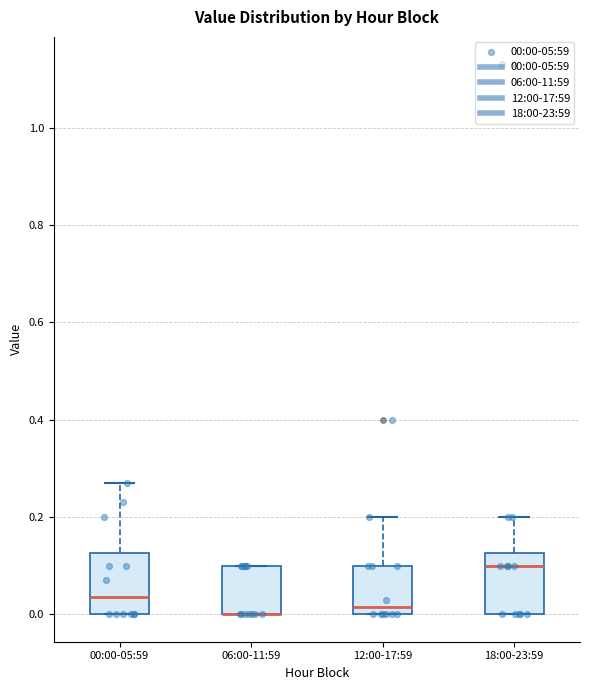

Reading left to right, transcribe this box plot: for each box, give where its median line is, the range the box spans, and where its two whiskers end, as read against the y-axis. The values are not printed on the chart, so give them approximately, as read against the axis.

00:00-05:59: median 0.04, box 0.00 to 0.12, whiskers 0.00 to 0.28
06:00-11:59: median 0.00 (drawn on the box's lower edge), box 0.00 to 0.10, whiskers 0.00 to 0.10
12:00-17:59: median 0.02, box 0.00 to 0.10, whiskers 0.00 to 0.20
18:00-23:59: median 0.10, box 0.00 to 0.12, whiskers 0.00 to 0.20